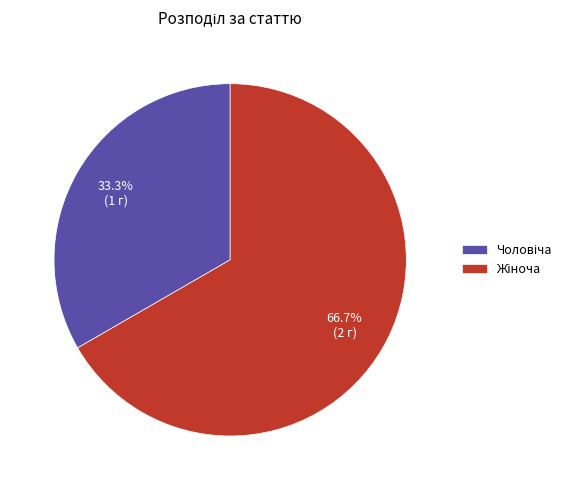

Is there a majority slice in this chart?

Yes